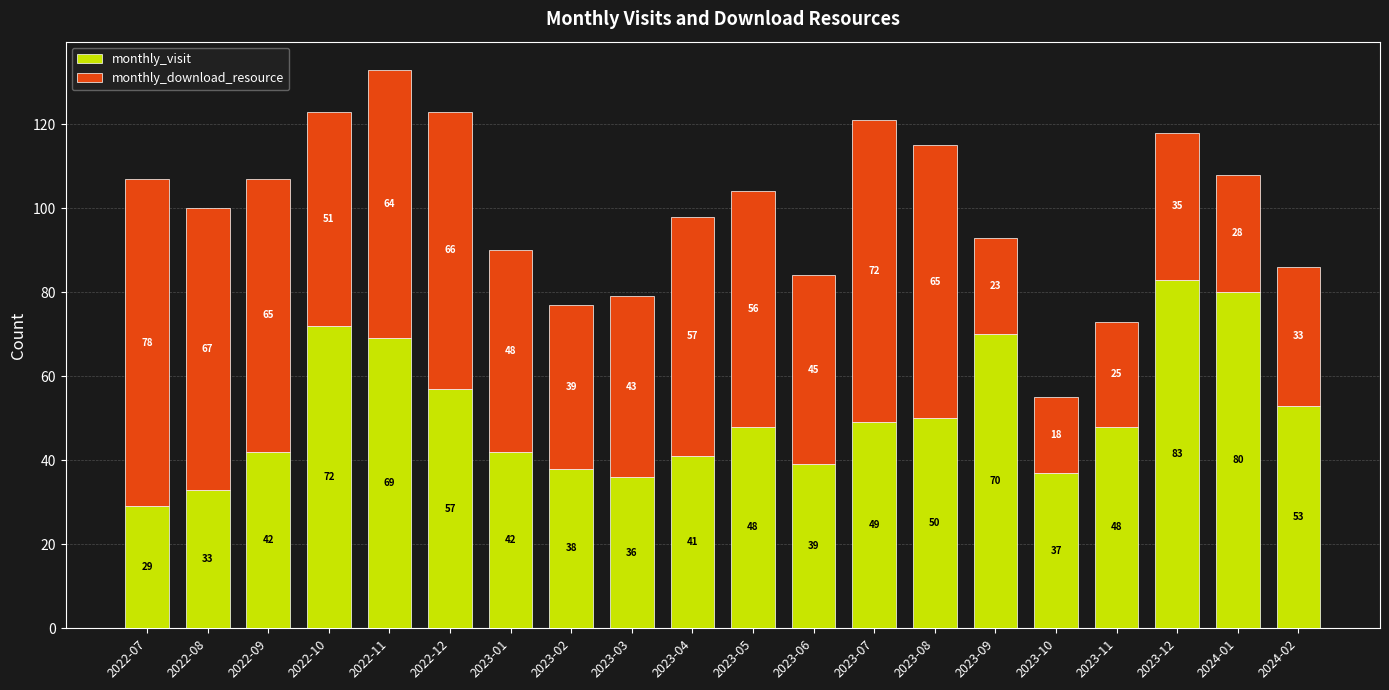

What is the difference between the second highest and second lowest values in the monthly_visit series?

47